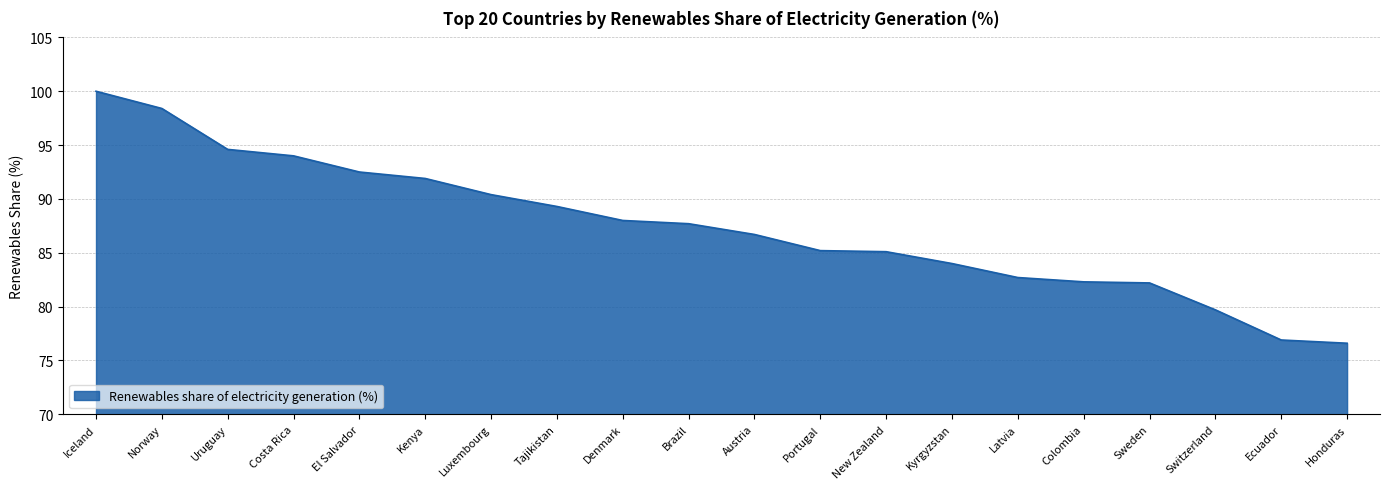

How many lines are shown in the chart?

1